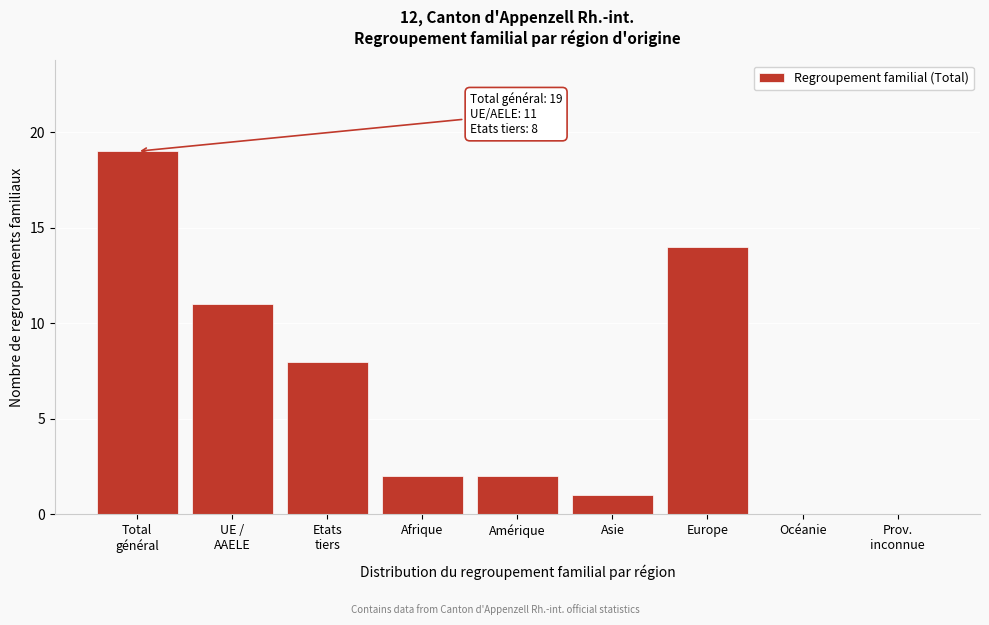

What is the change in value from Asie to Europe?

+13